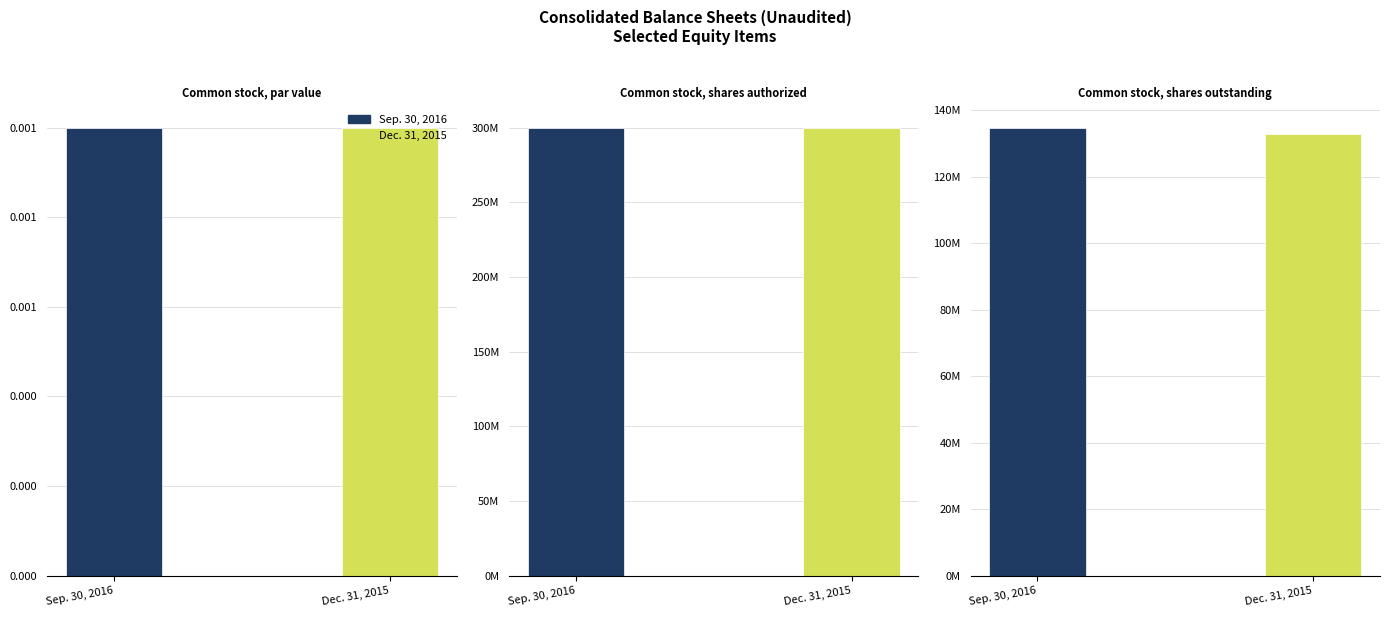

Which has a higher value, Common stock, shares outstanding or Common stock, shares authorized?

Common stock, shares authorized